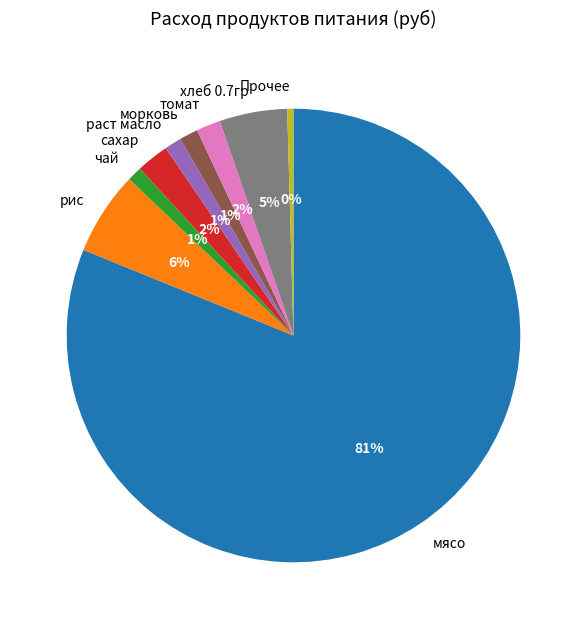

What is the smallest slice in the pie chart?

Прочее